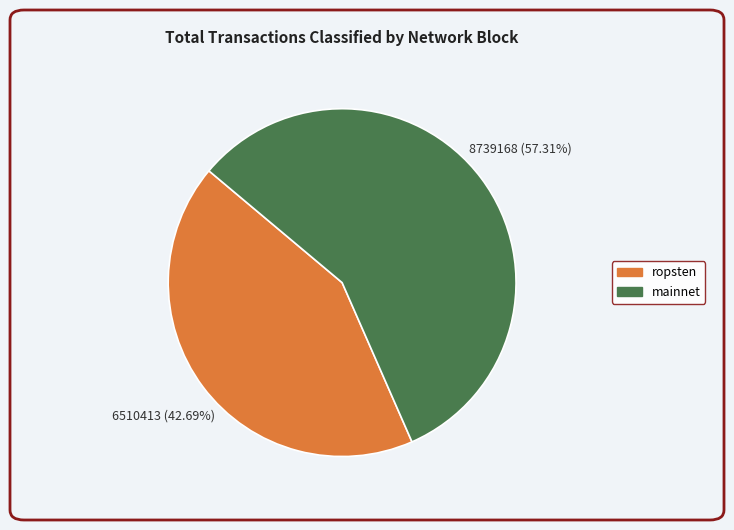

Is there a majority slice in this chart?

Yes